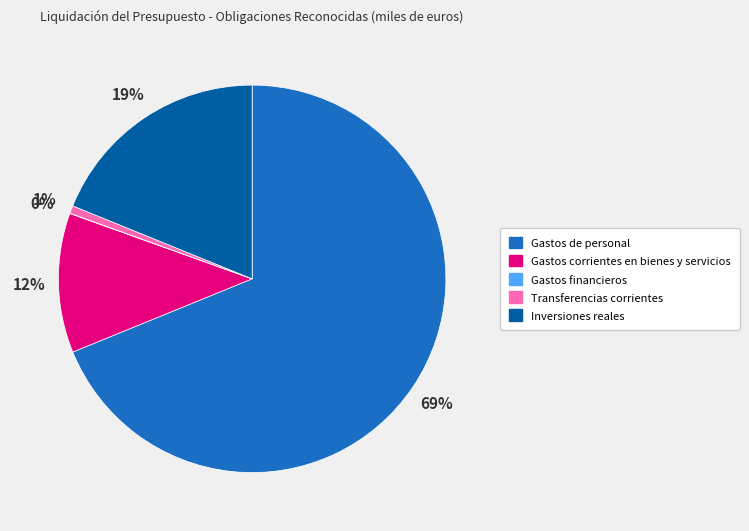

Which has a higher value, Gastos de personal or Inversiones reales?

Gastos de personal